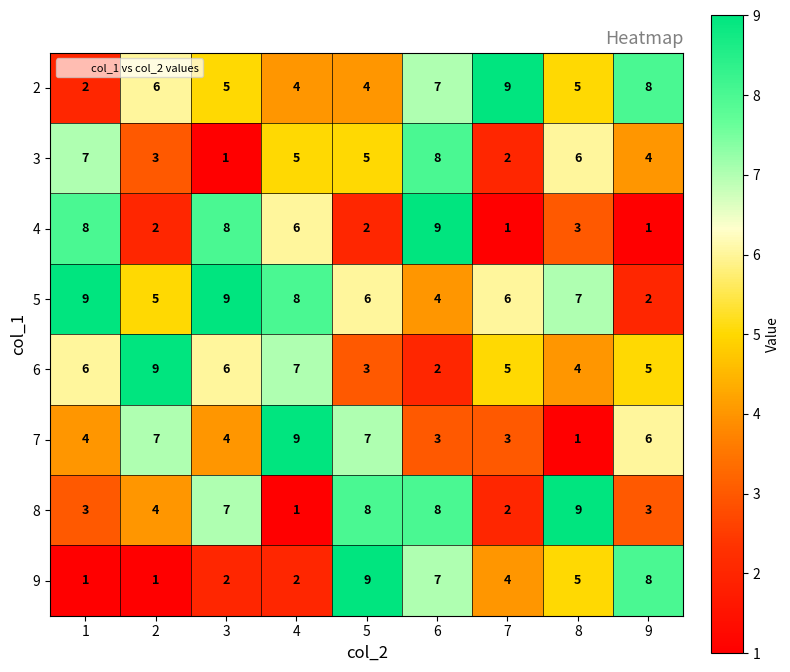

What is the maximum value for 7?

9